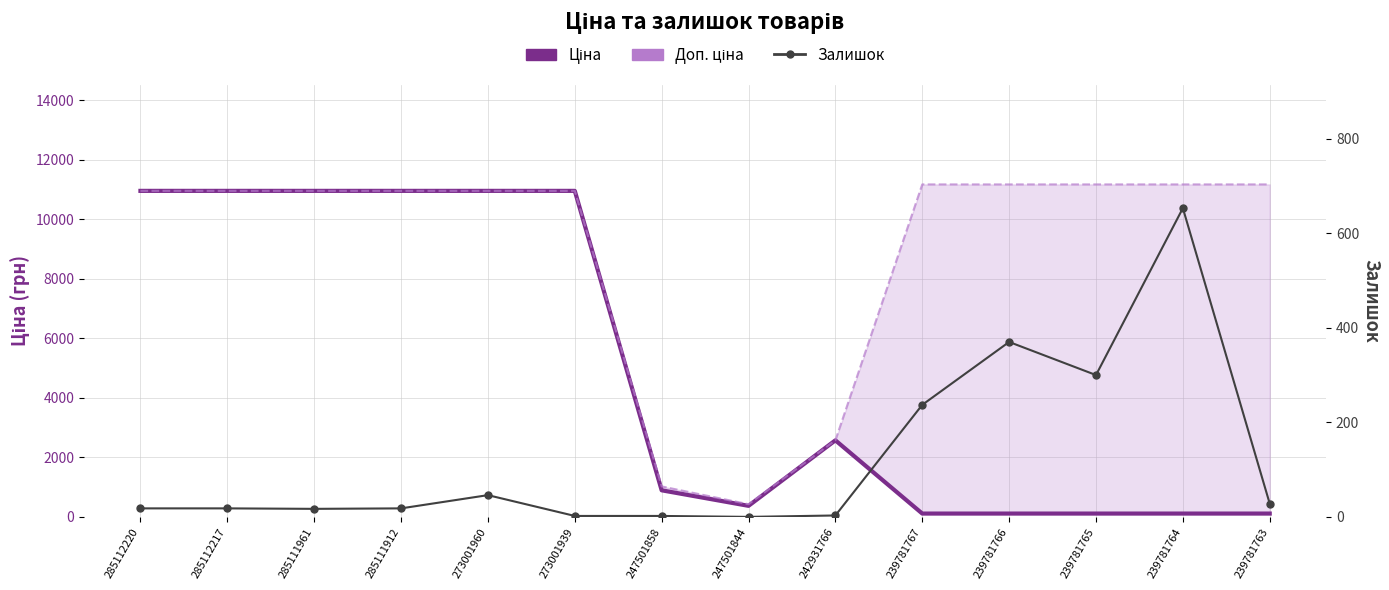

True or false: Залишок and Доп. ціна intersect in this chart.

False